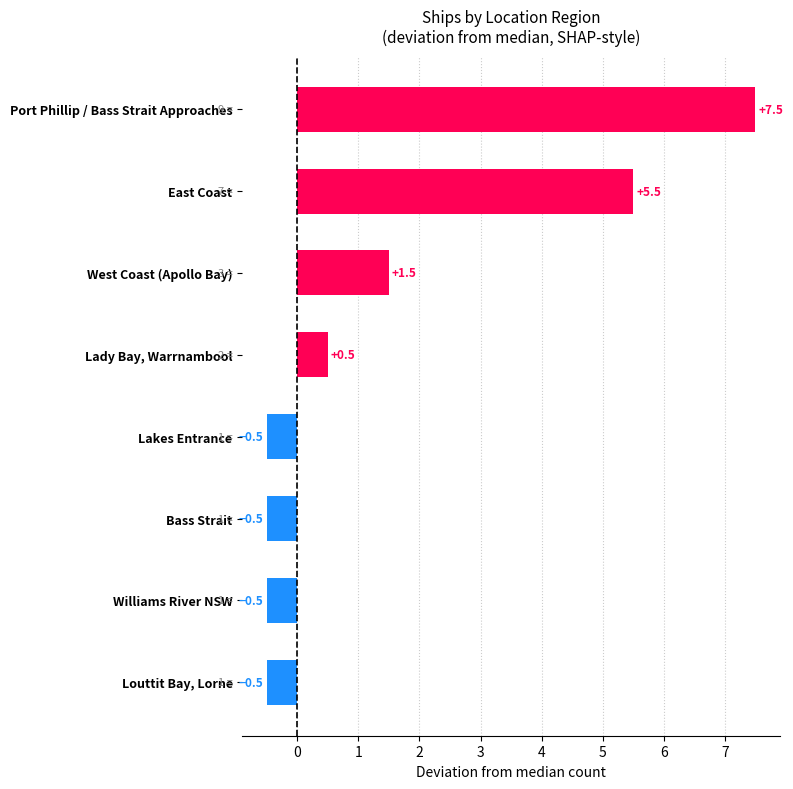

Is it true that the value at Lakes Entrance is -0.5?

True